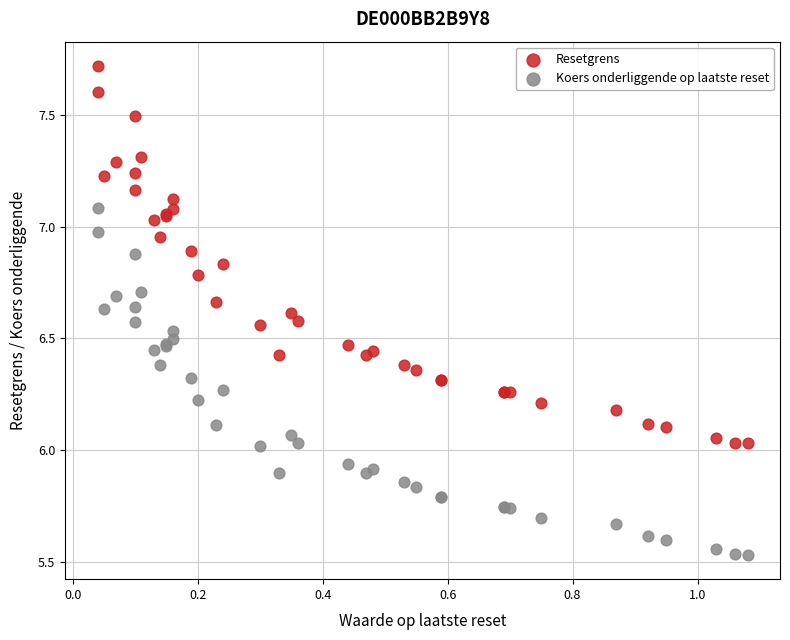

Which series has the widest spread of Y values?

Resetgrens